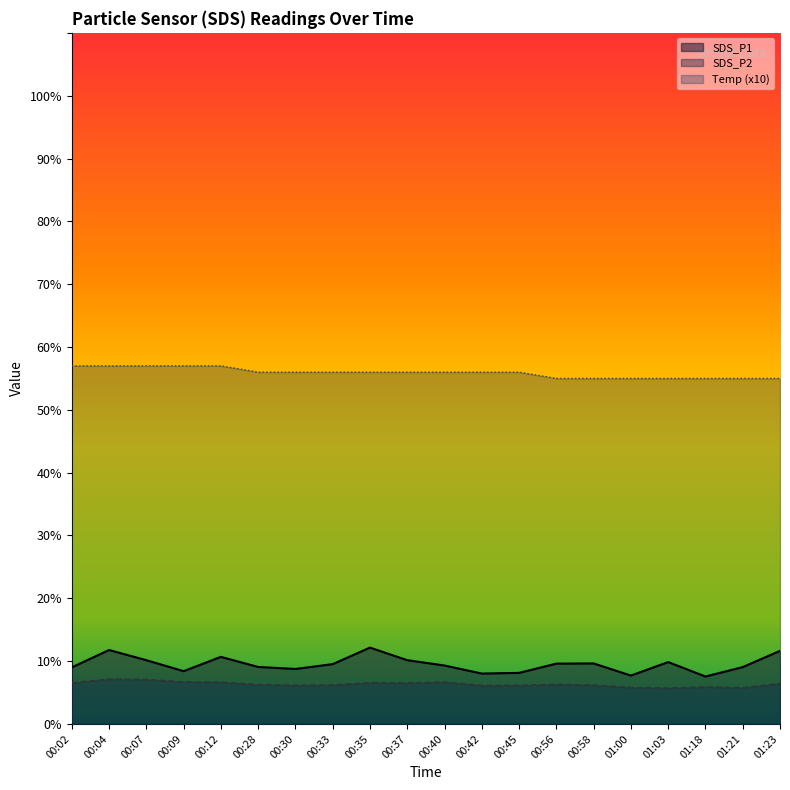

Which category has the lowest value across all series?

01:03